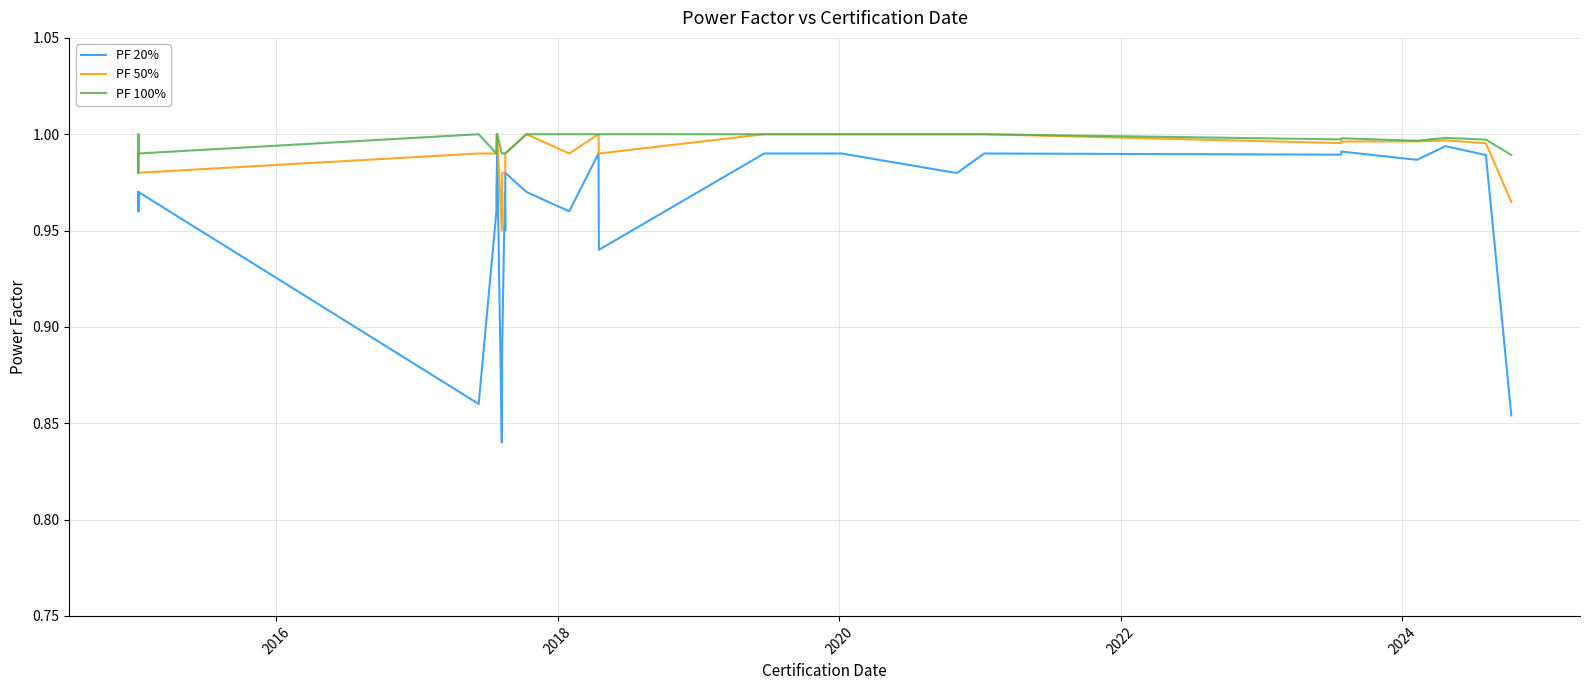

Count the number of categories in the chart.

40